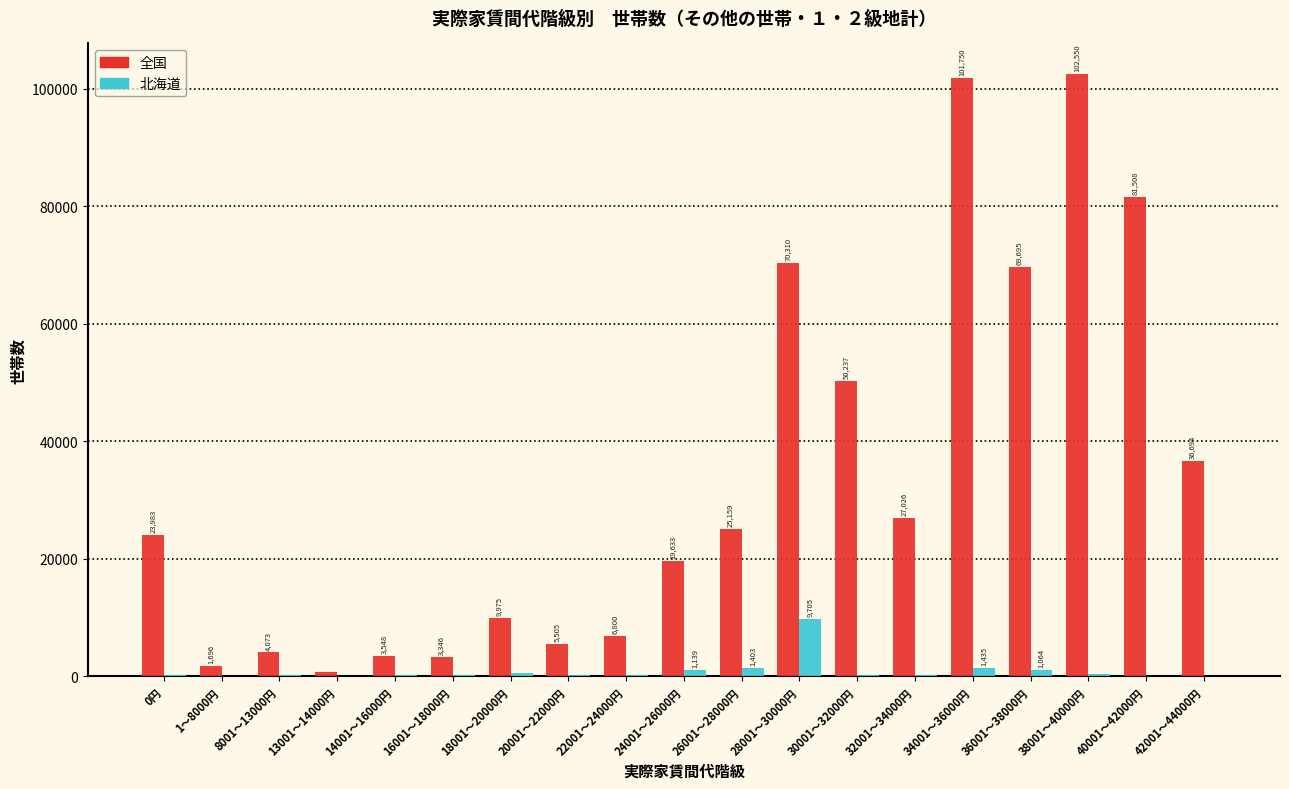

Which series has the largest total across all categories?

全国